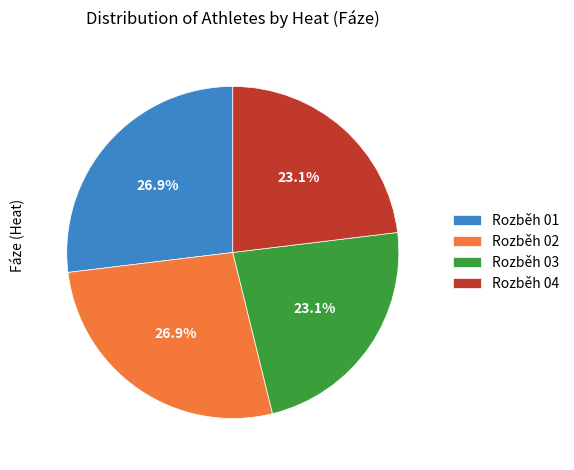

Which has a higher value, Rozběh 02 or Rozběh 03?

Rozběh 02